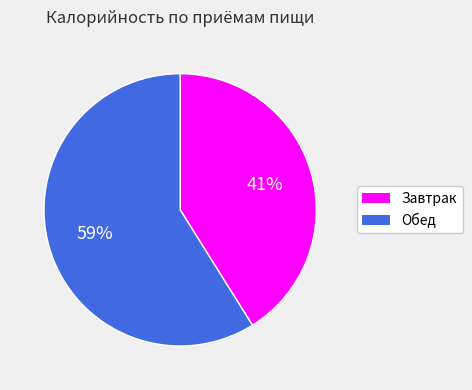

Count the number of slices in the pie.

2